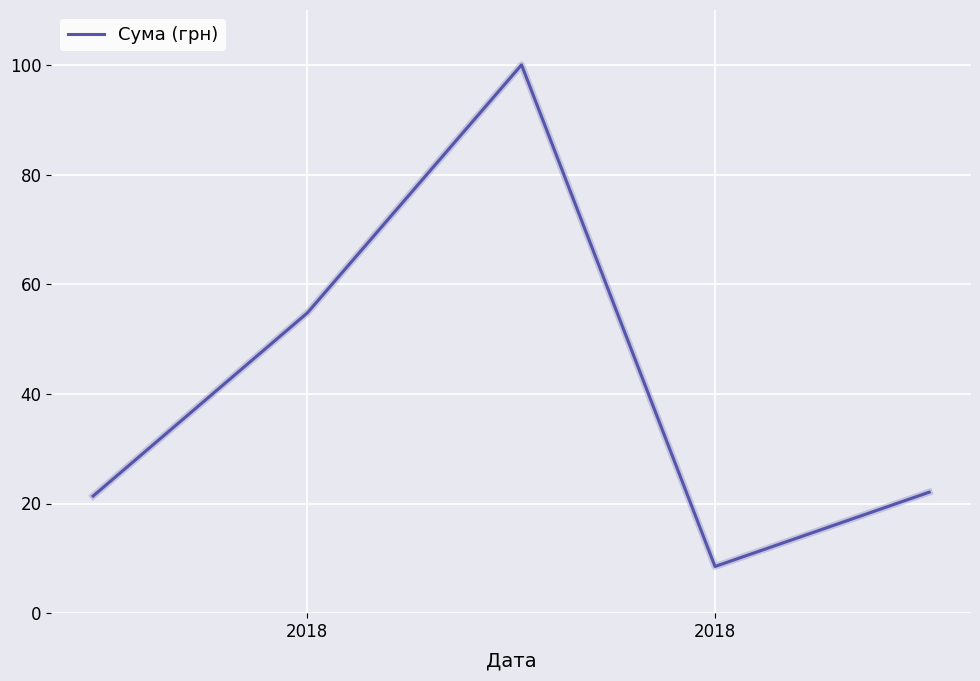

What is the average value?

41.3